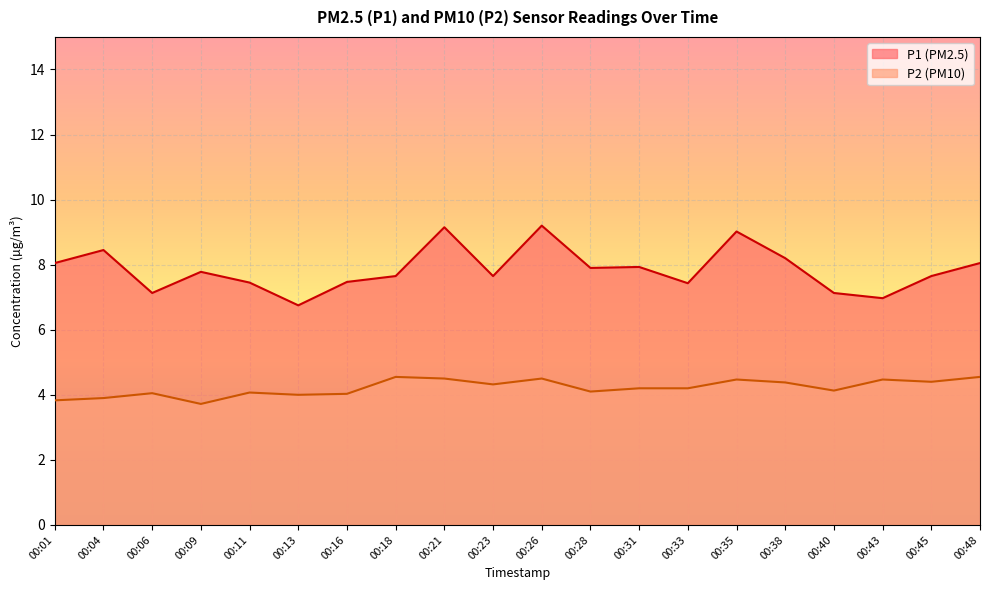

What is the average value of the P1 series?

7.9